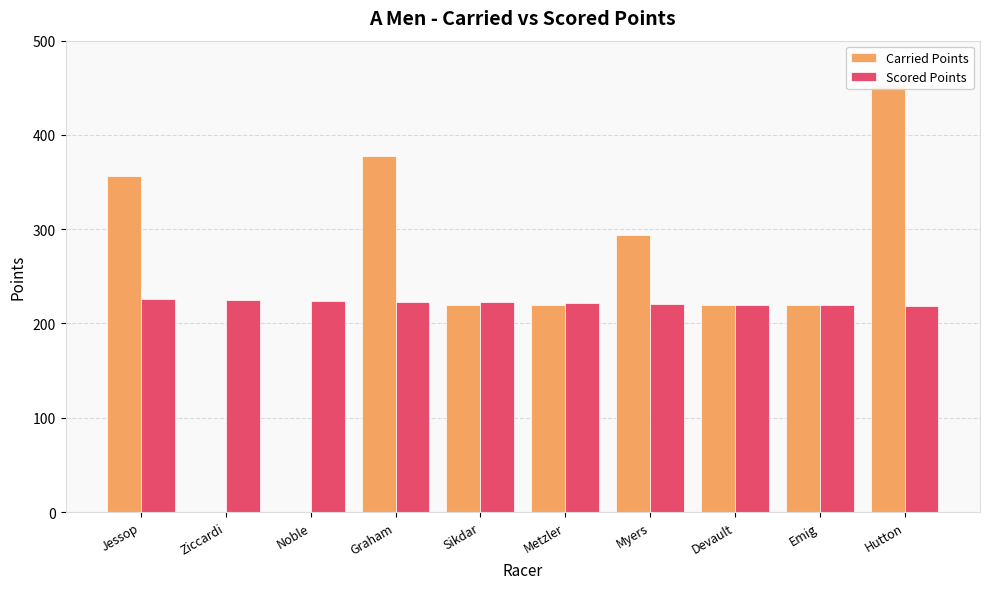

What is the difference between the maximum and second lowest values in the Carried Points series?

453.1